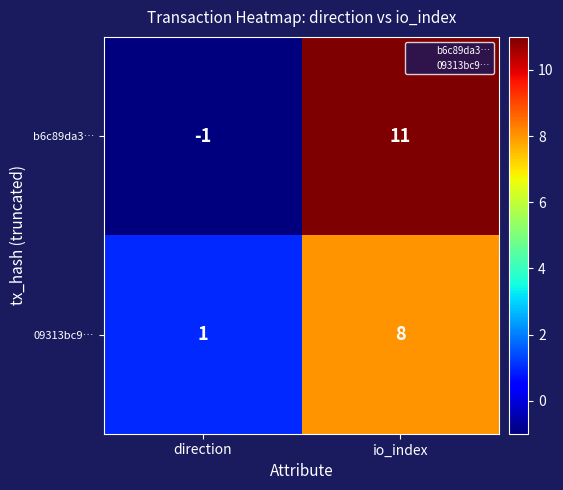

What is the difference between the maximum and minimum values in the 09313bc9… series?

7